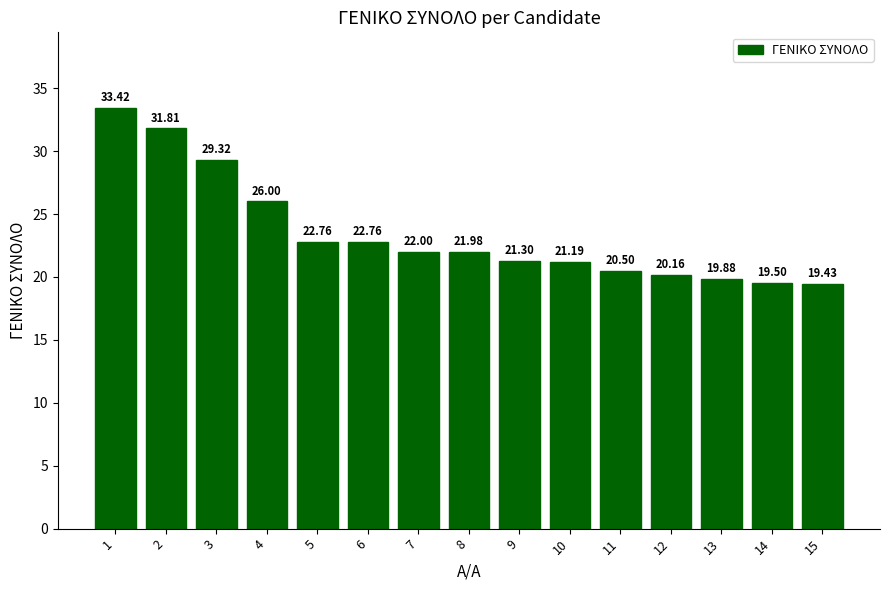

Count the number of data series in this chart.

1